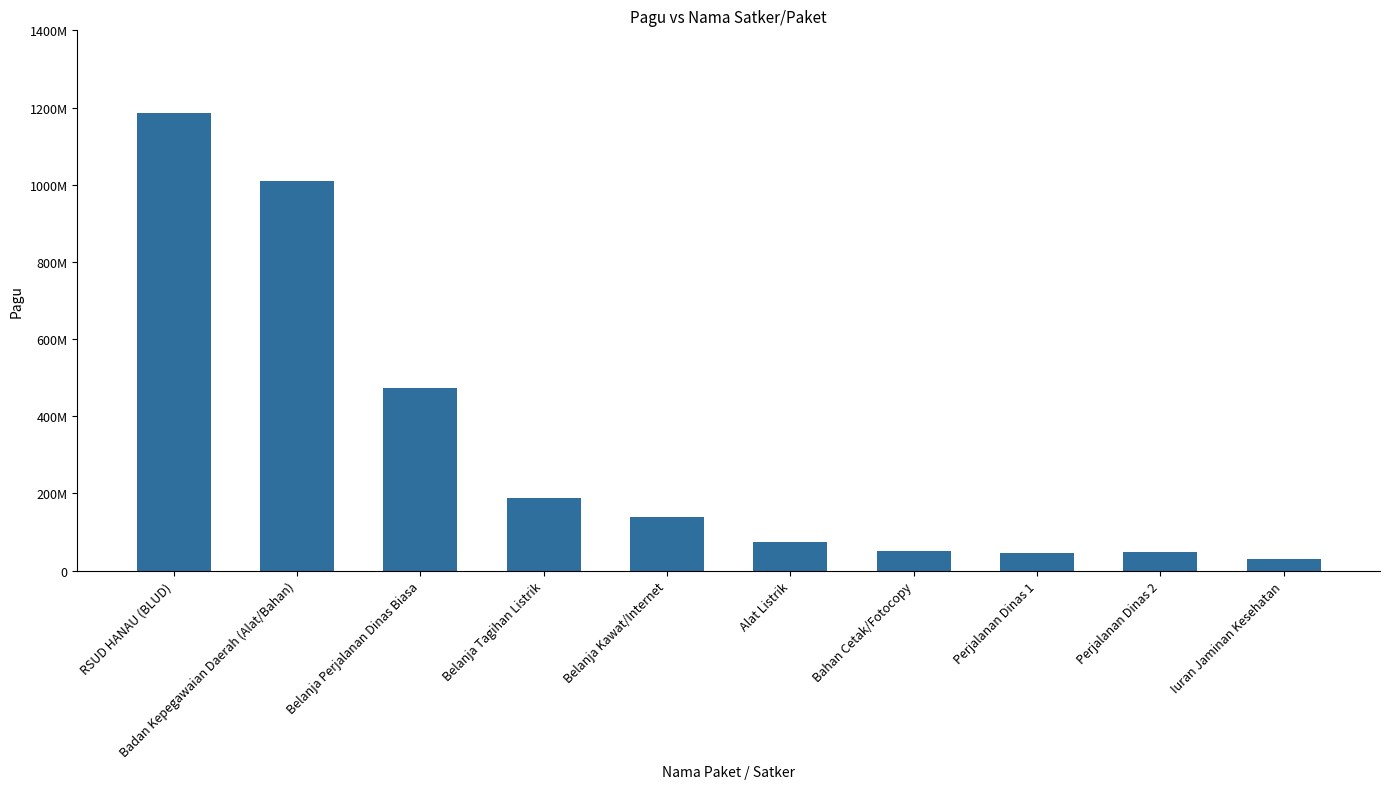

List the labels in order of value, smallest first.

Iuran Jaminan Kesehatan, Perjalanan Dinas 1, Perjalanan Dinas 2, Bahan Cetak/Fotocopy, Alat Listrik, Belanja Kawat/Internet, Belanja Tagihan Listrik, Belanja Perjalanan Dinas Biasa, Badan Kepegawaian Daerah (Alat/Bahan), RSUD HANAU (BLUD)